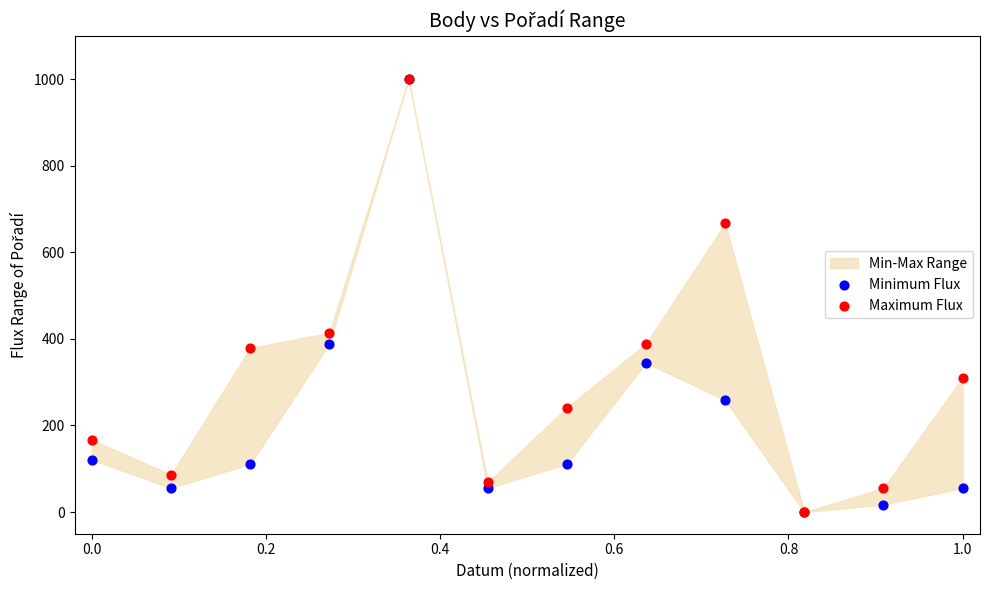

Across all series, what Y value is closest to 500?

413.8